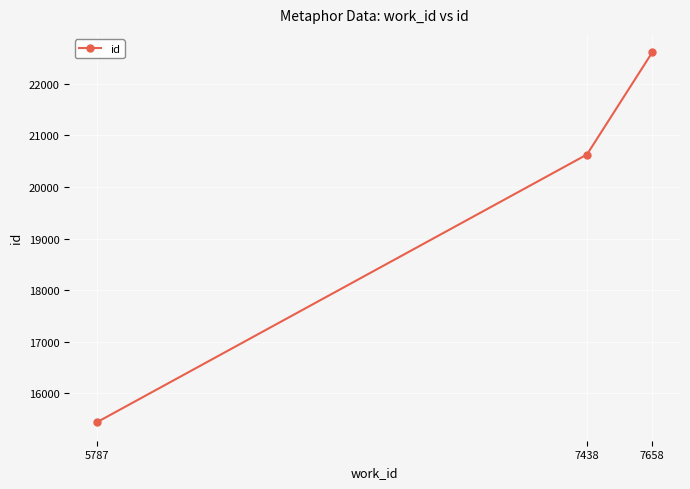

List the labels in order of value, smallest first.

5787, 7438, 7658